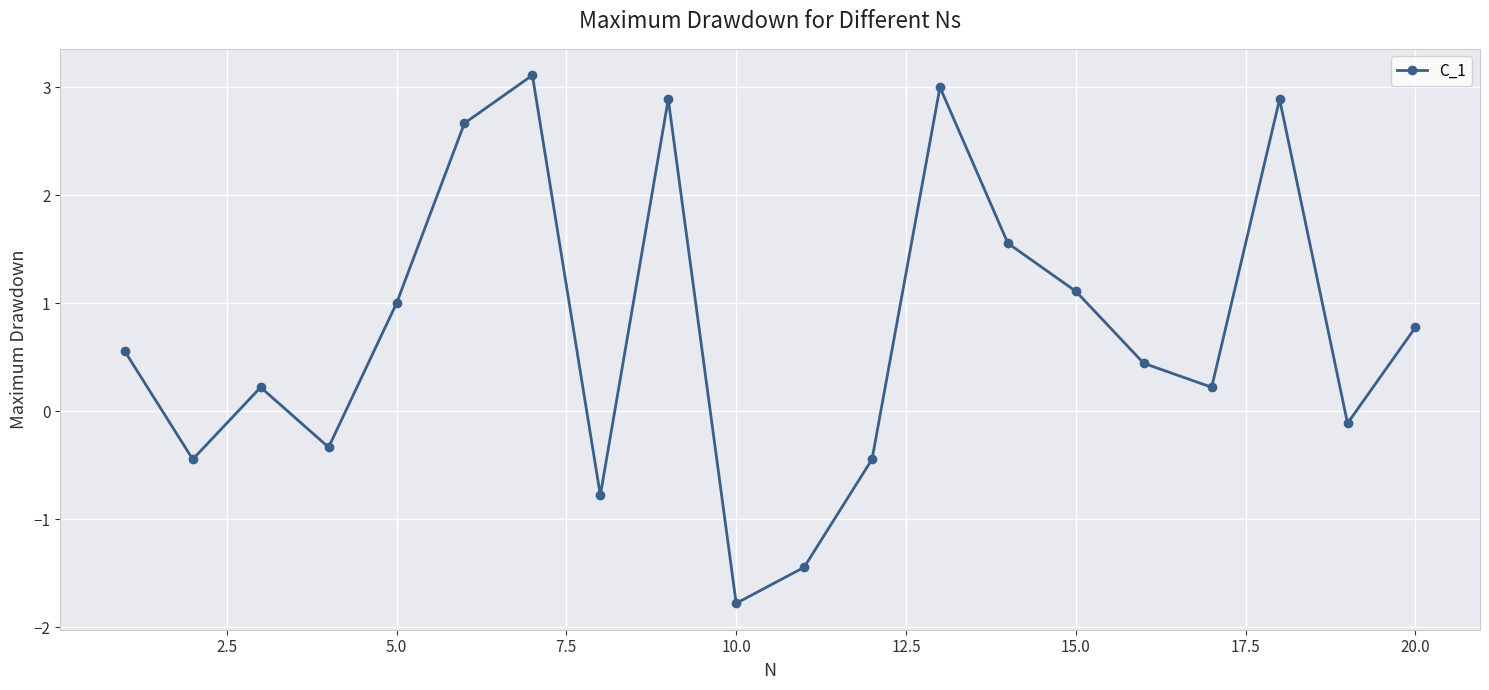

Count the number of values greater than 0.

13